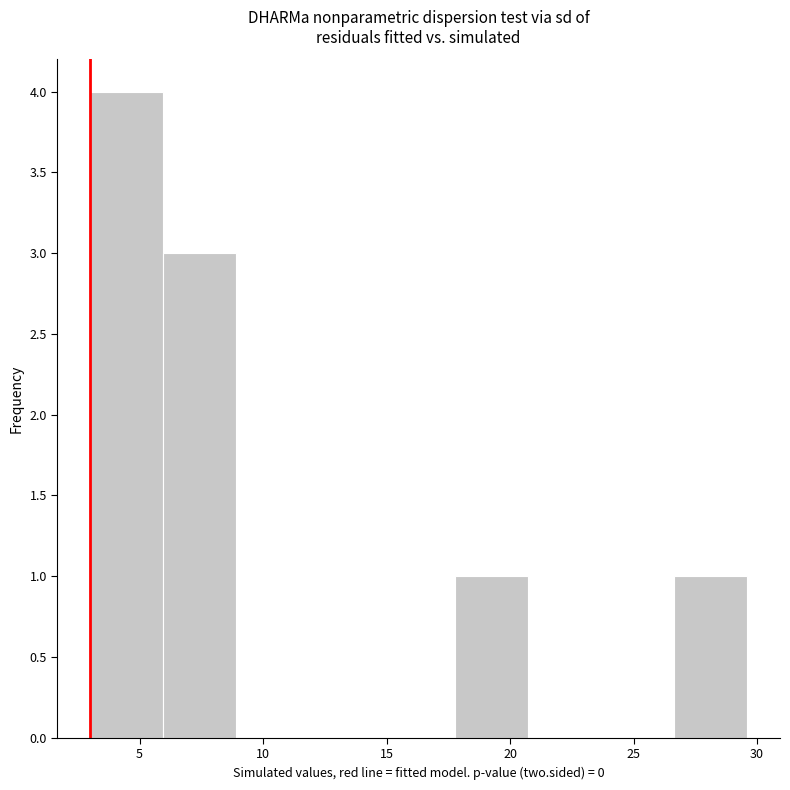

How tall is the bar that spans 26.5 to 29.5 on the x-axis? Neither the bar edges nor the heights are printed on the chart, so give them approximately, as read against the axes.

1